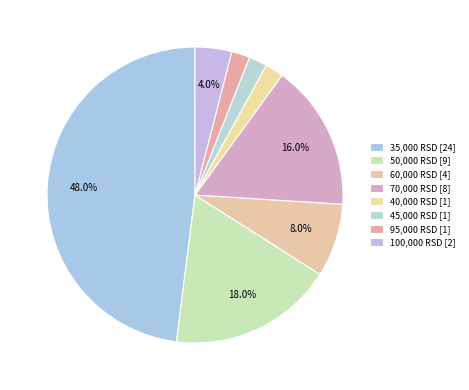

How many segments does this pie chart have?

8